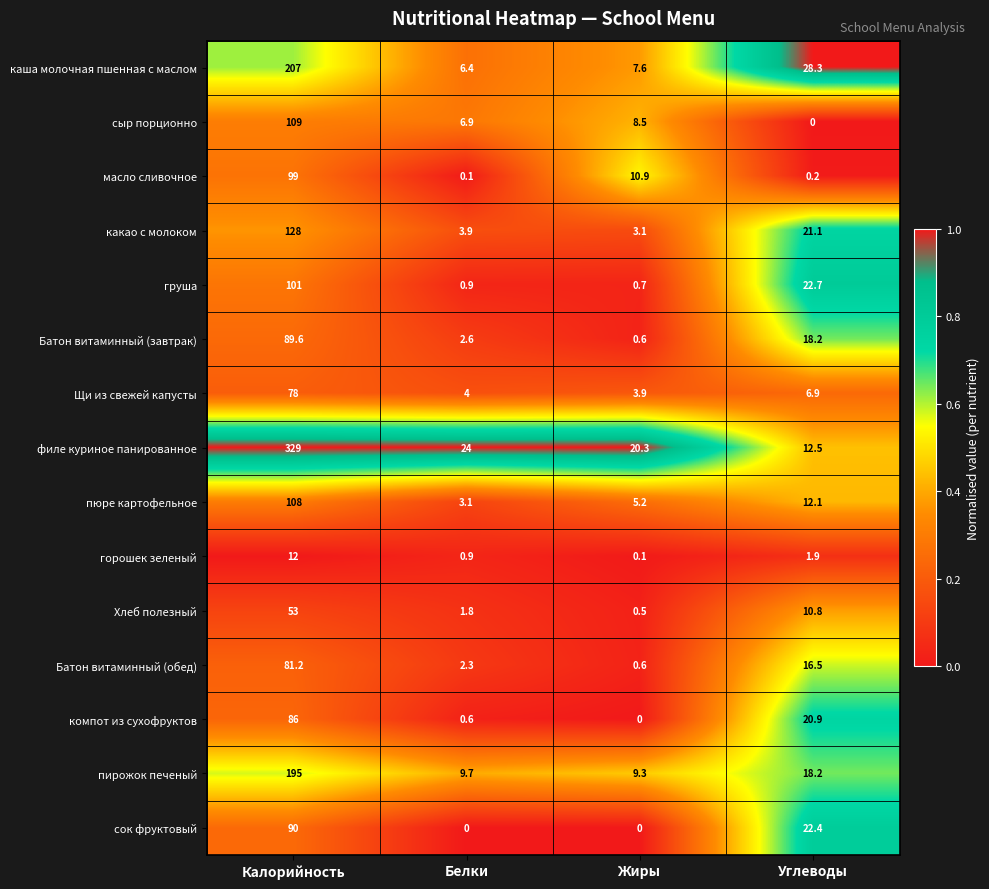

At Калорийность, list the series in order from largest to smallest.

филе куриное панированное, каша молочная пшенная с маслом, пирожок печеный, какао с молоком, сыр порционно, пюре картофельное, груша, масло сливочное, сок фруктовый, Батон витаминный (завтрак), компот из сухофруктов, Батон витаминный (обед), Щи из свежей капусты, Хлеб полезный, горошек зеленый